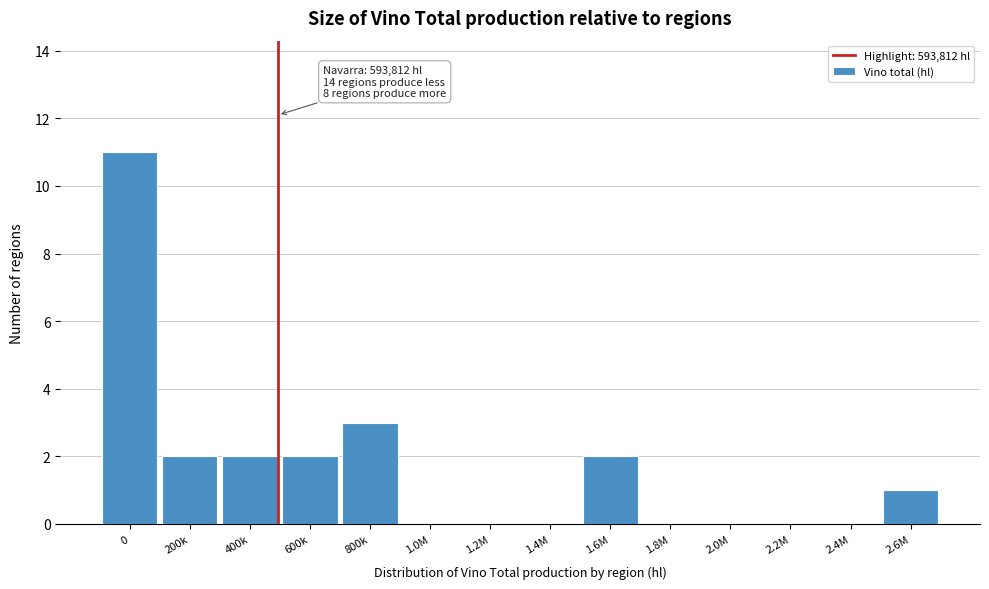

Reading right to left, extract all data points from this chart.

2.6M=1	2.4M=0	2.2M=0	2.0M=0	1.8M=0	1.6M=2	1.4M=0	1.2M=0	1.0M=0	800k=3	600k=2	400k=2	200k=2	0=11